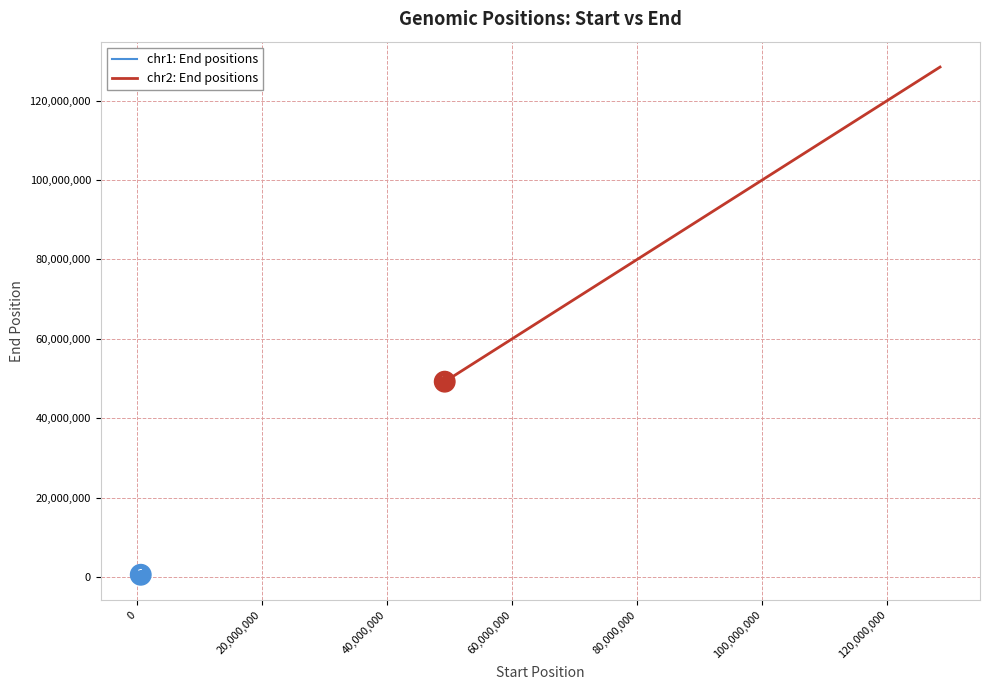

True or false: there are more than 2 points higher than both neighbors.

False